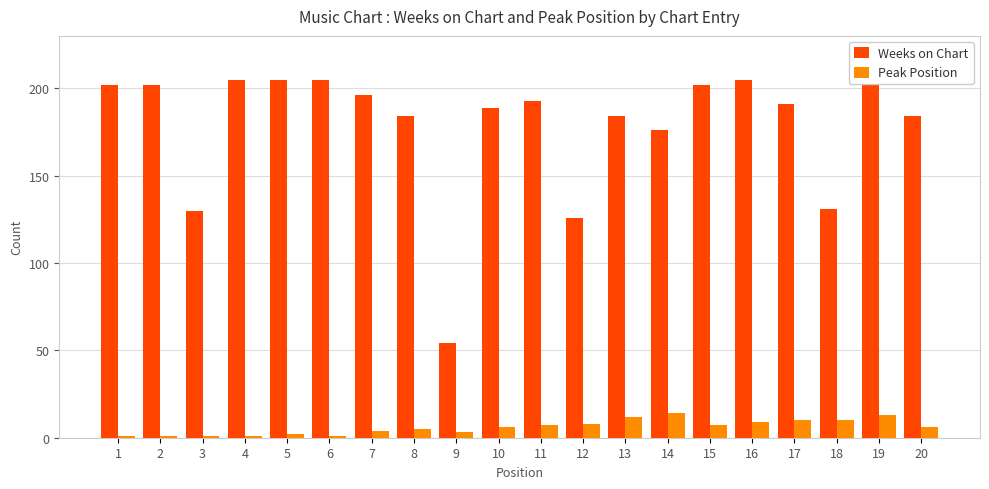

What are all the series names shown in the legend?

Weeks on Chart, Peak Position